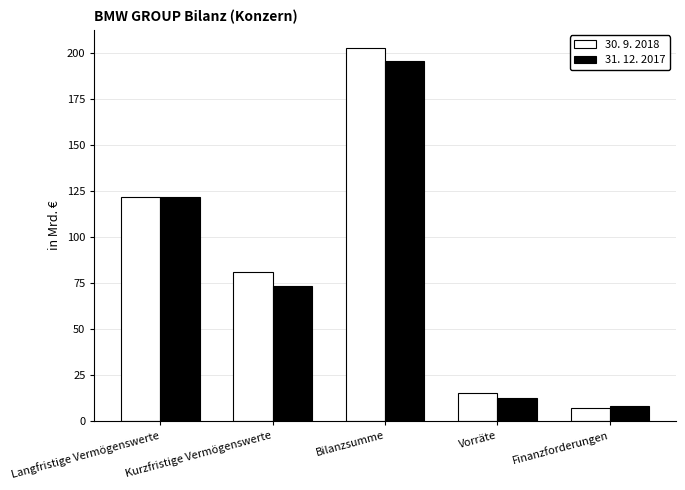

Reading left to right, transcribe all the data shown in this chart.

30. 9. 2018: 121.5	81.1	202.6	15.2	7.0
31. 12. 2017: 122.0	73.5	195.5	12.7	8.0